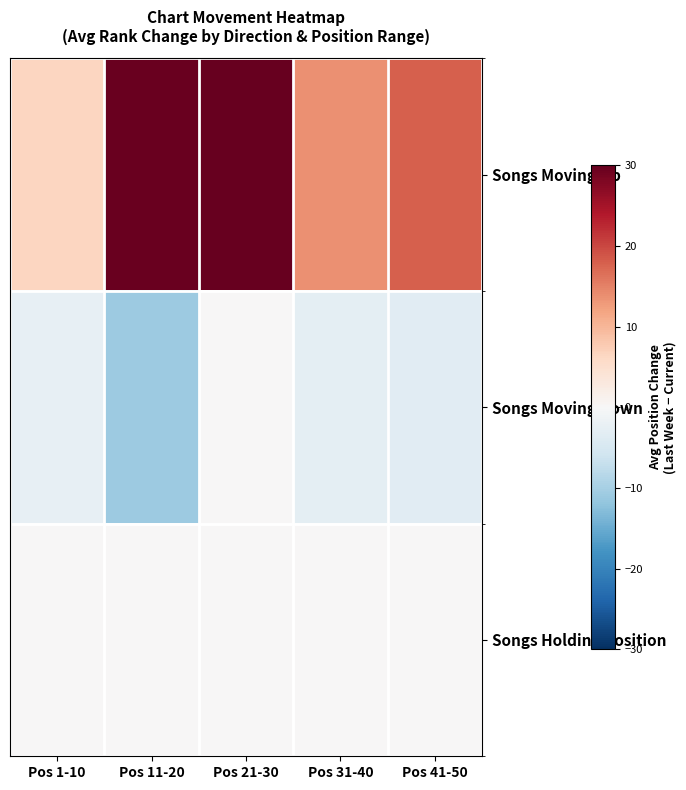

Which series has the largest total across all categories?

Songs Moving Up